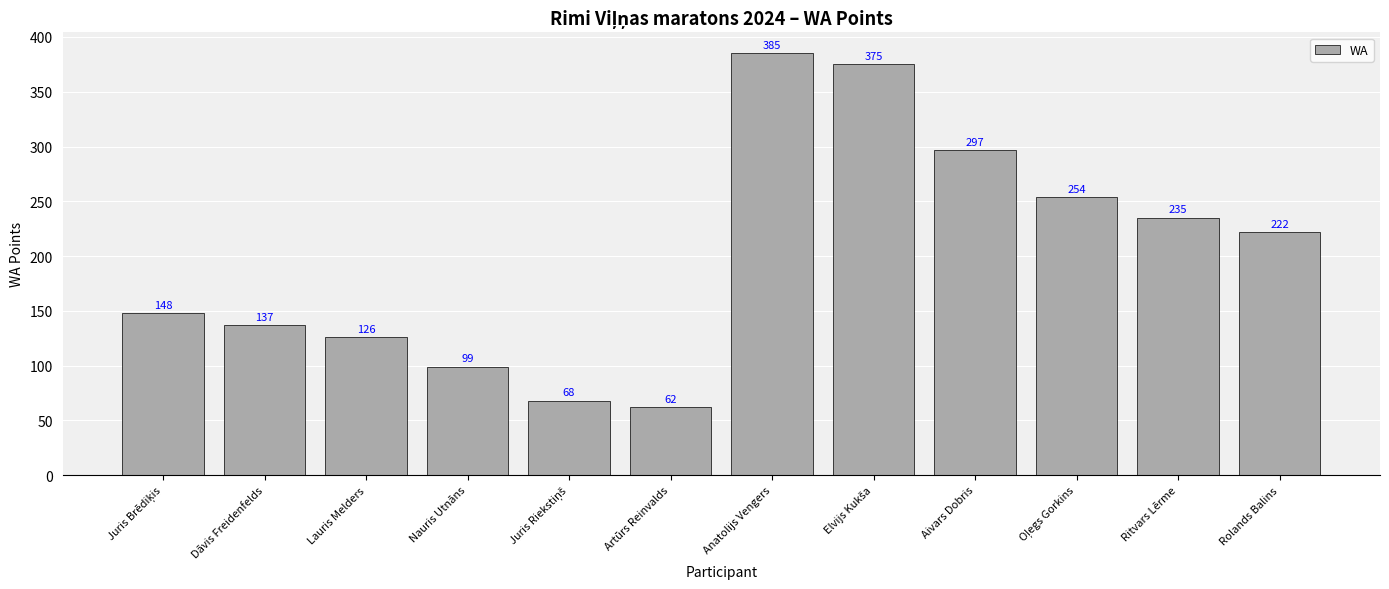

How many bars are there in total?

12